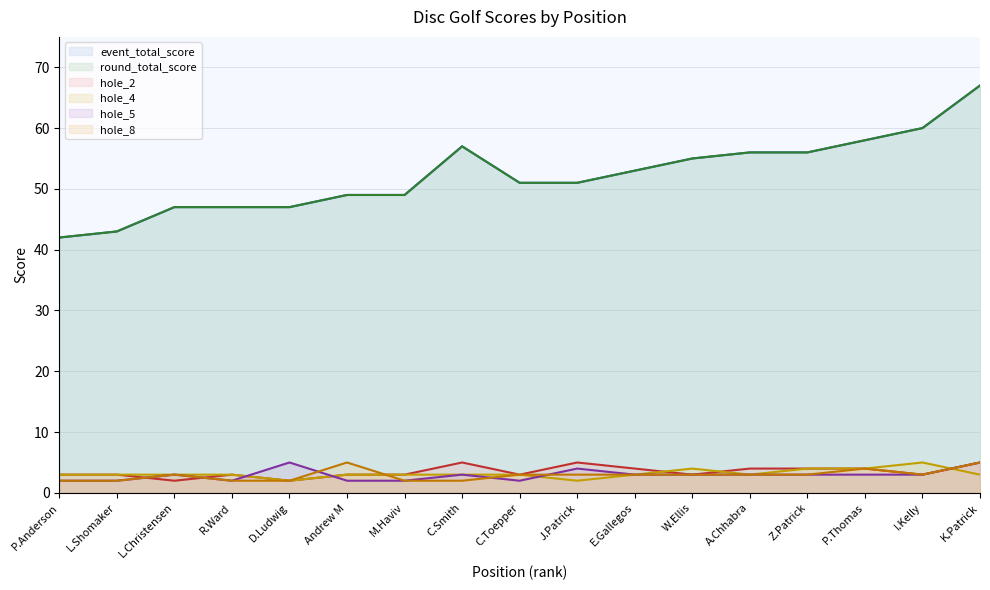

What is the sum of the event_total_score line values at P.Anderson and Andrew M?

91